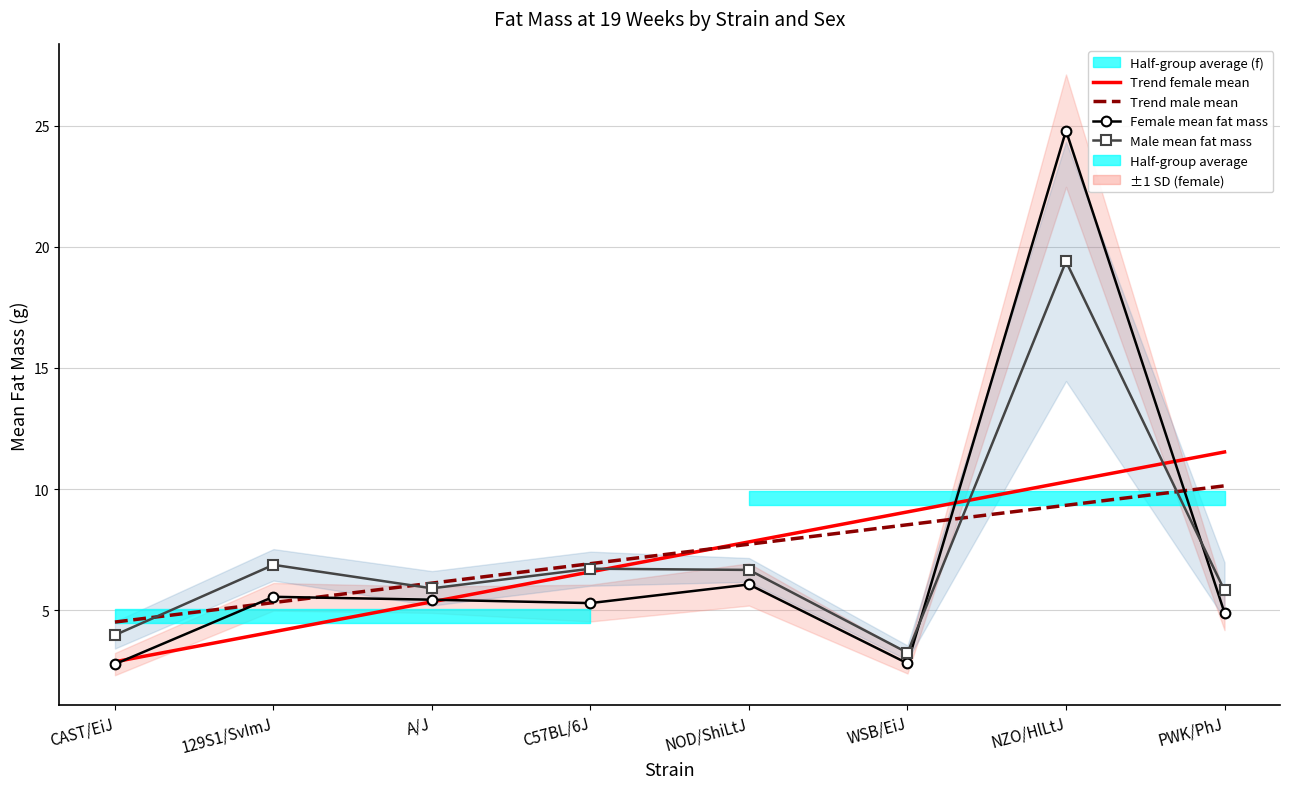

Which category has the highest value in the Trend male mean series?

PWK/PhJ